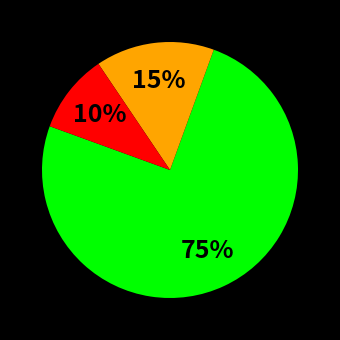

To the nearest percent, what is the difference between the largest and smallest slice percentages?

65%